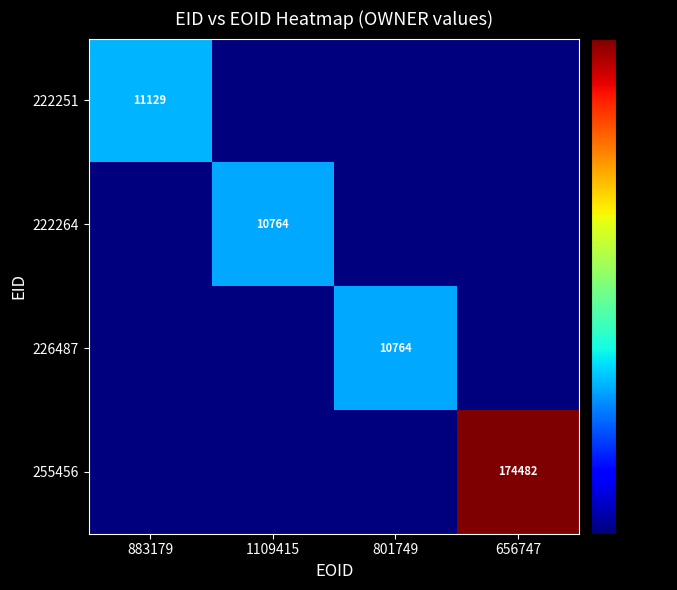

Which has a higher value, 656747 or 1109415?

656747